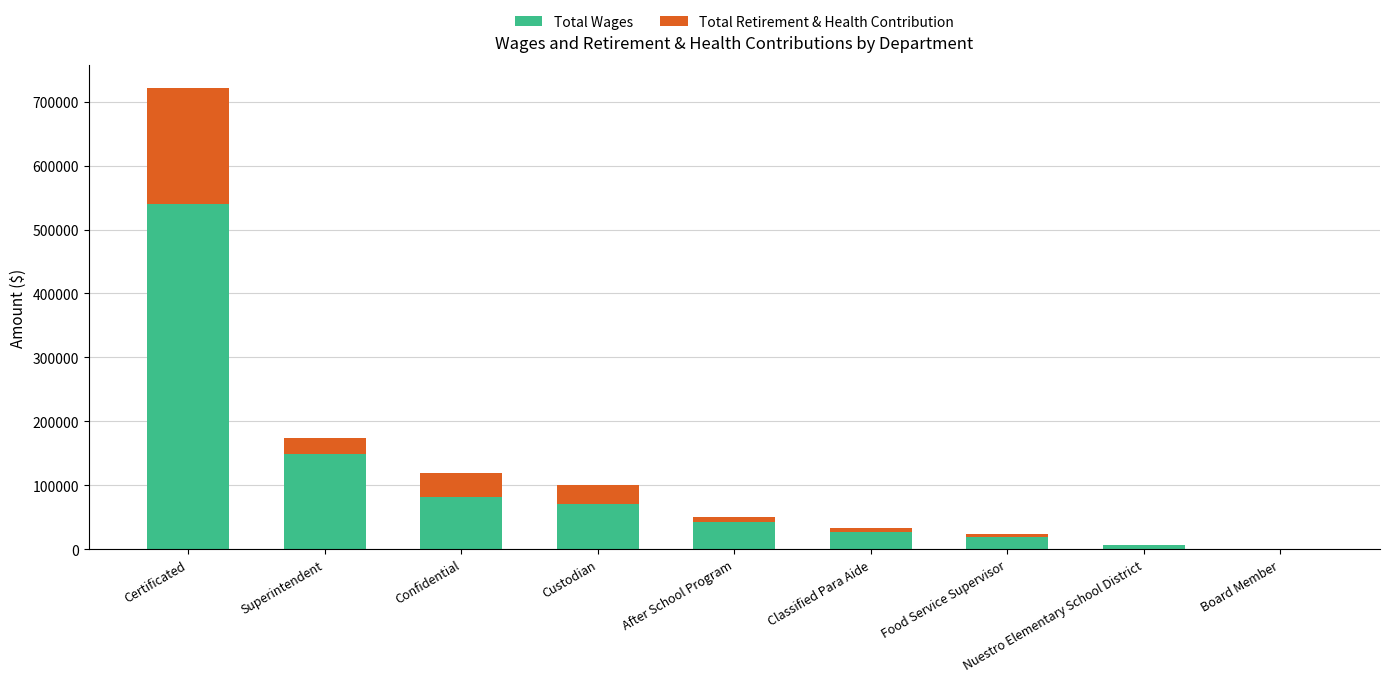

Is it true that Total Wages equals 82498 at Confidential?

True